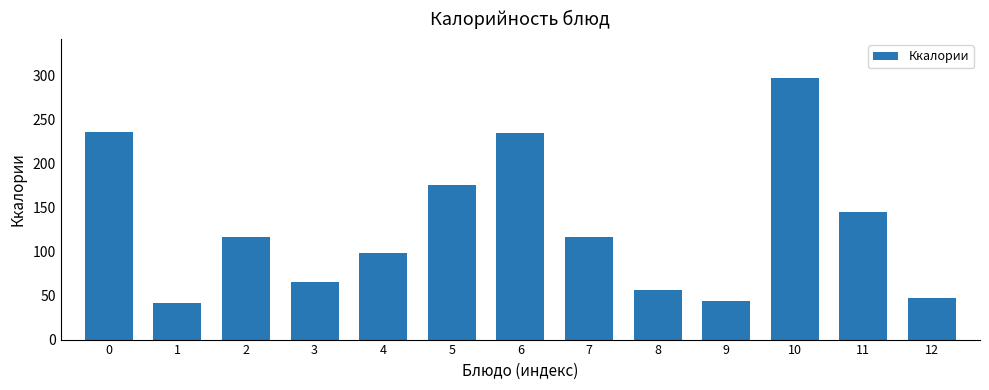

What is the sum of all values?

1675.1